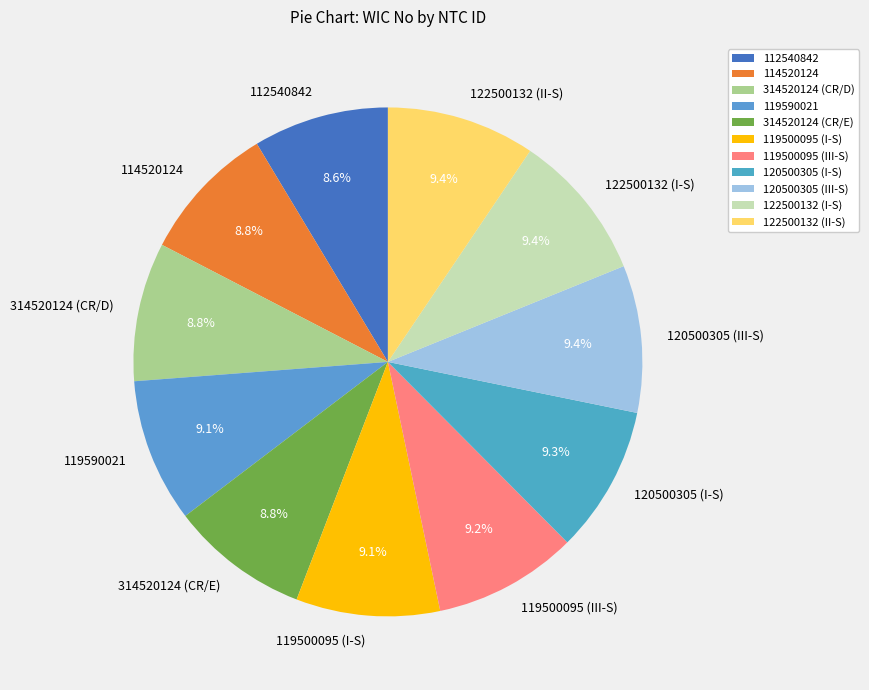

Does any single category account for the majority?

No